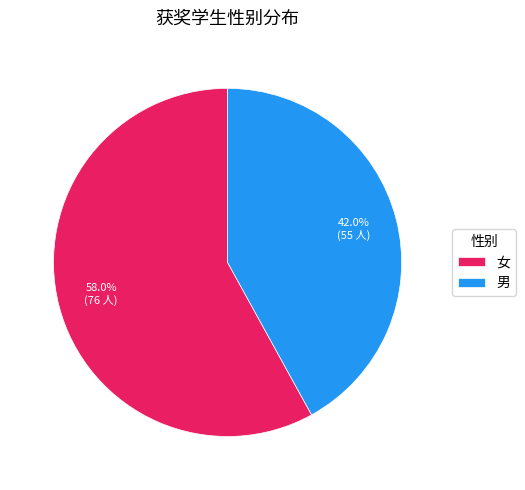

To the nearest percent, what is the average slice percentage?

50%